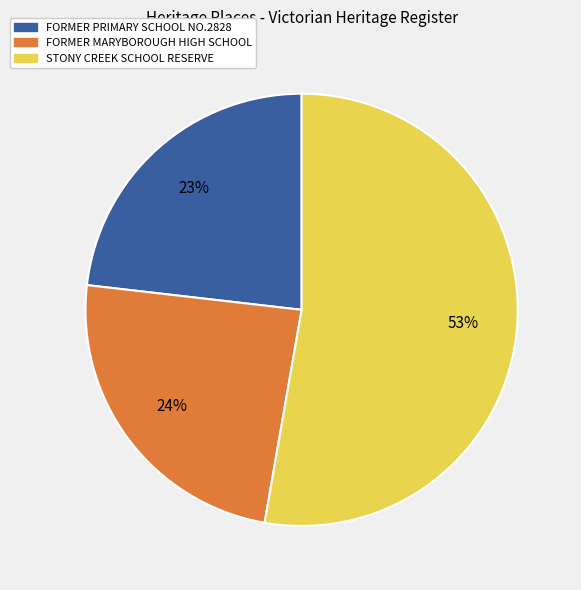

Approximately how many times larger is the value at FORMER MARYBOROUGH HIGH SCHOOL compared to FORMER PRIMARY SCHOOL NO.2828?

1.0